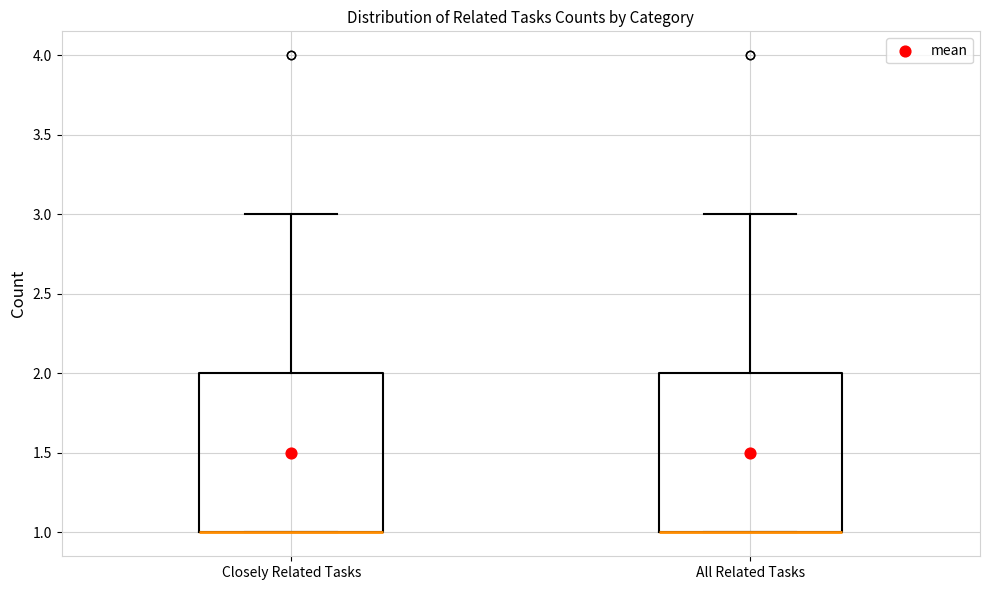

Where is the upper edge of the box for Closely Related Tasks on the y-axis? The values are not printed on the chart, so give them approximately, as read against the axis.

2